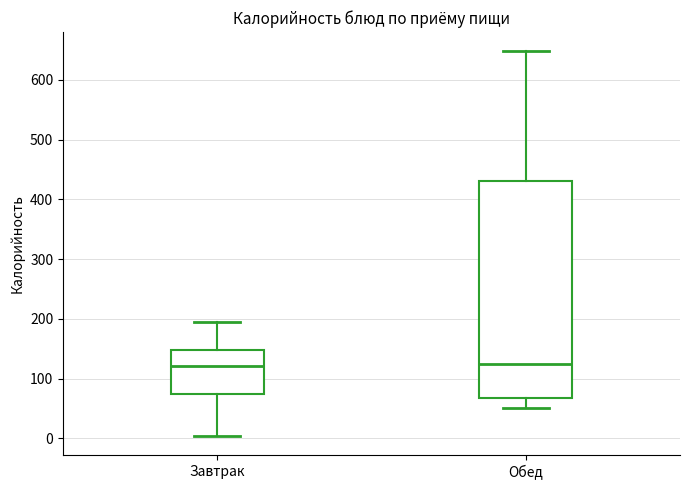

Reading left to right, read every box against the y-axis: the position of its median line, the range the box covers, and the ends of its whiskers. The values are not printed on the chart, so give them approximately, as read against the axis.

Завтрак: median 120, box 70 to 150, whiskers 0 to 200
Обед: median 130, box 70 to 430, whiskers 50 to 650